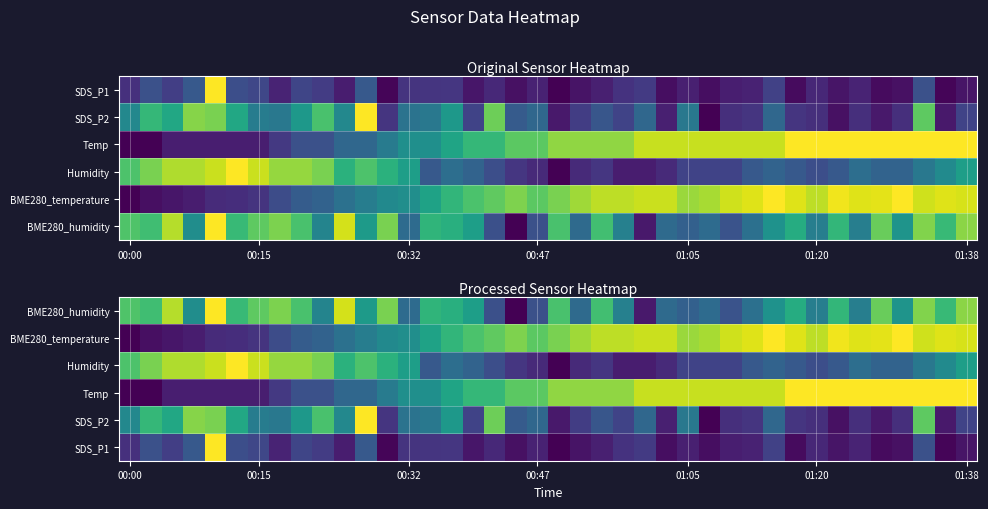

Which has a higher value, 15 or 25?

15